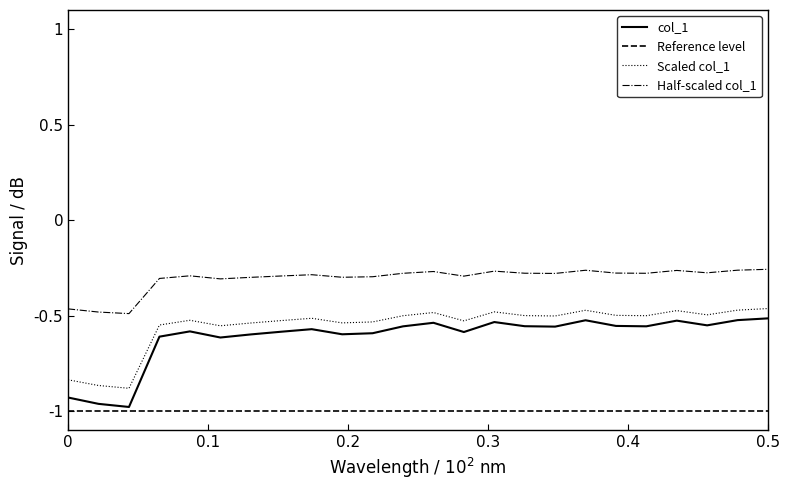

True or false: Scaled col_1 and col_1 cross at least once.

False